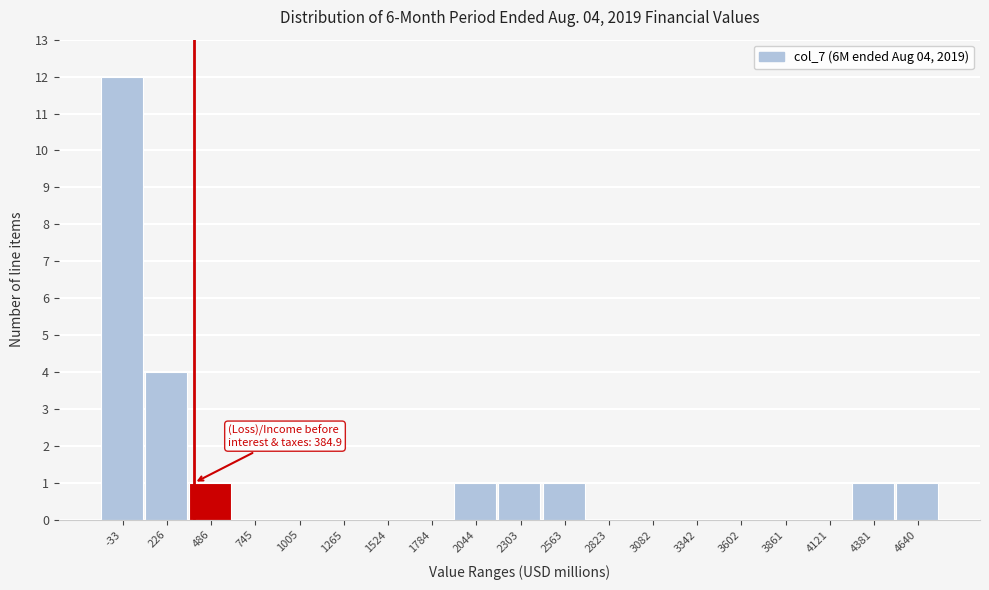

Which range on the x-axis has the tallest bar?

-150 to 100